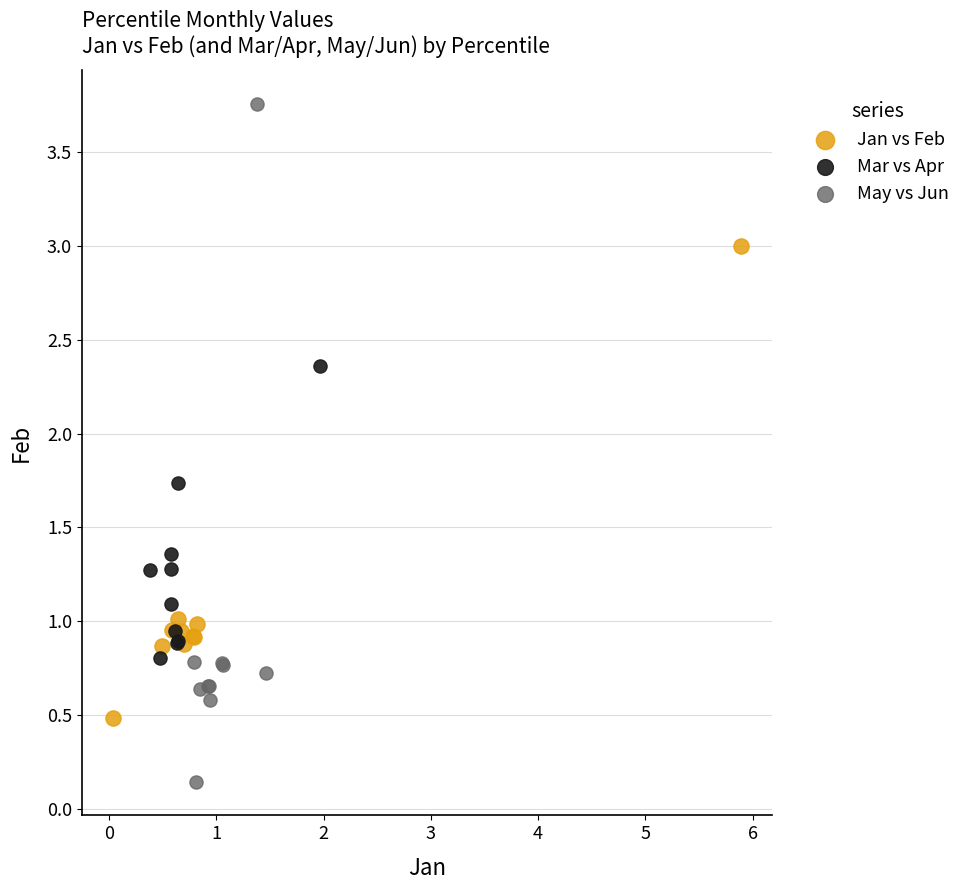

Which series reaches the minimum Y coordinate?

May vs Jun